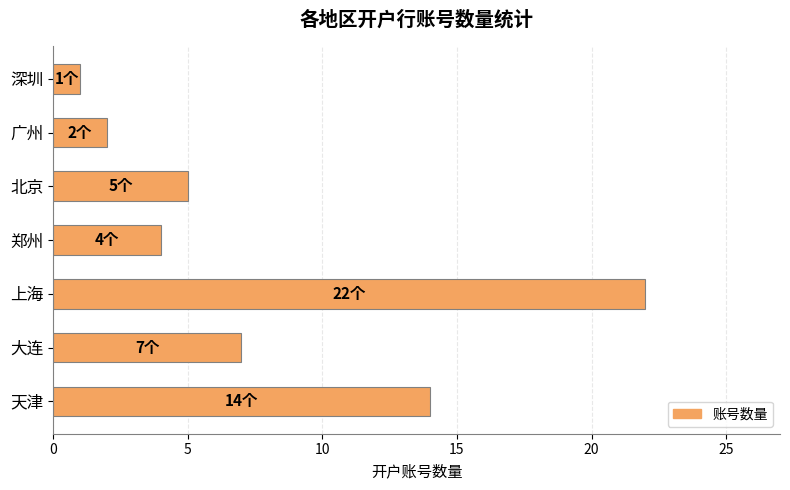

List the labels in order of value, largest first.

上海, 天津, 大连, 北京, 郑州, 广州, 深圳